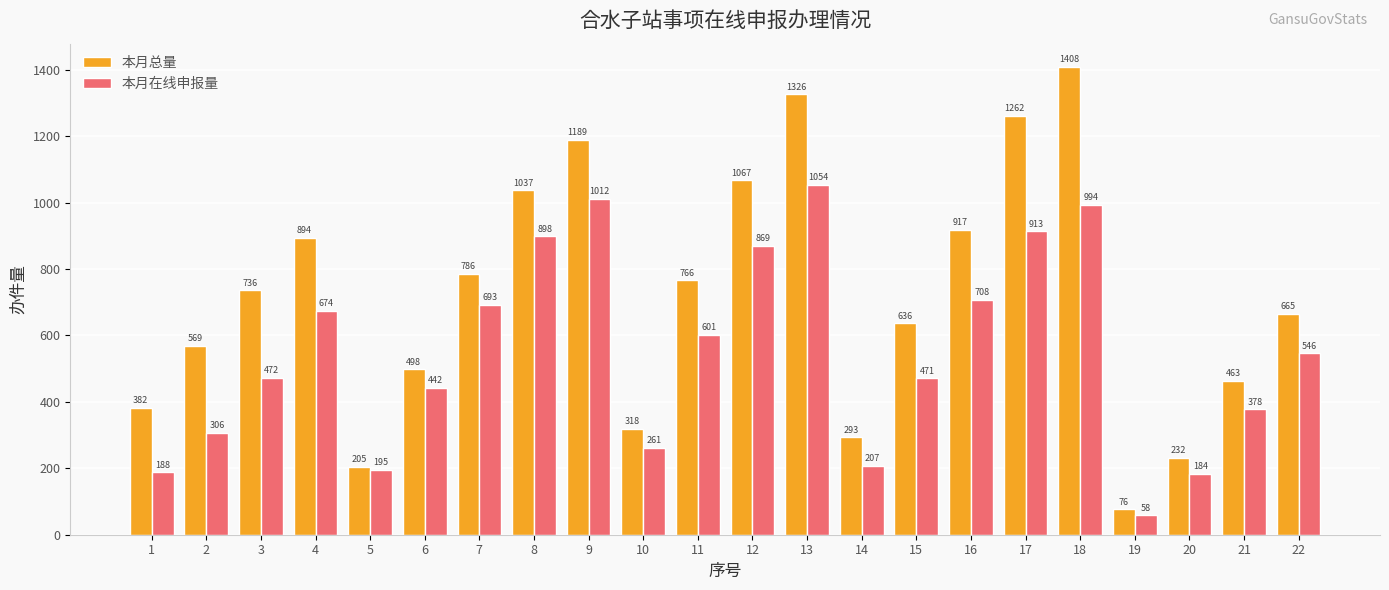

What are all the series names shown in the legend?

本月总量, 本月在线申报量